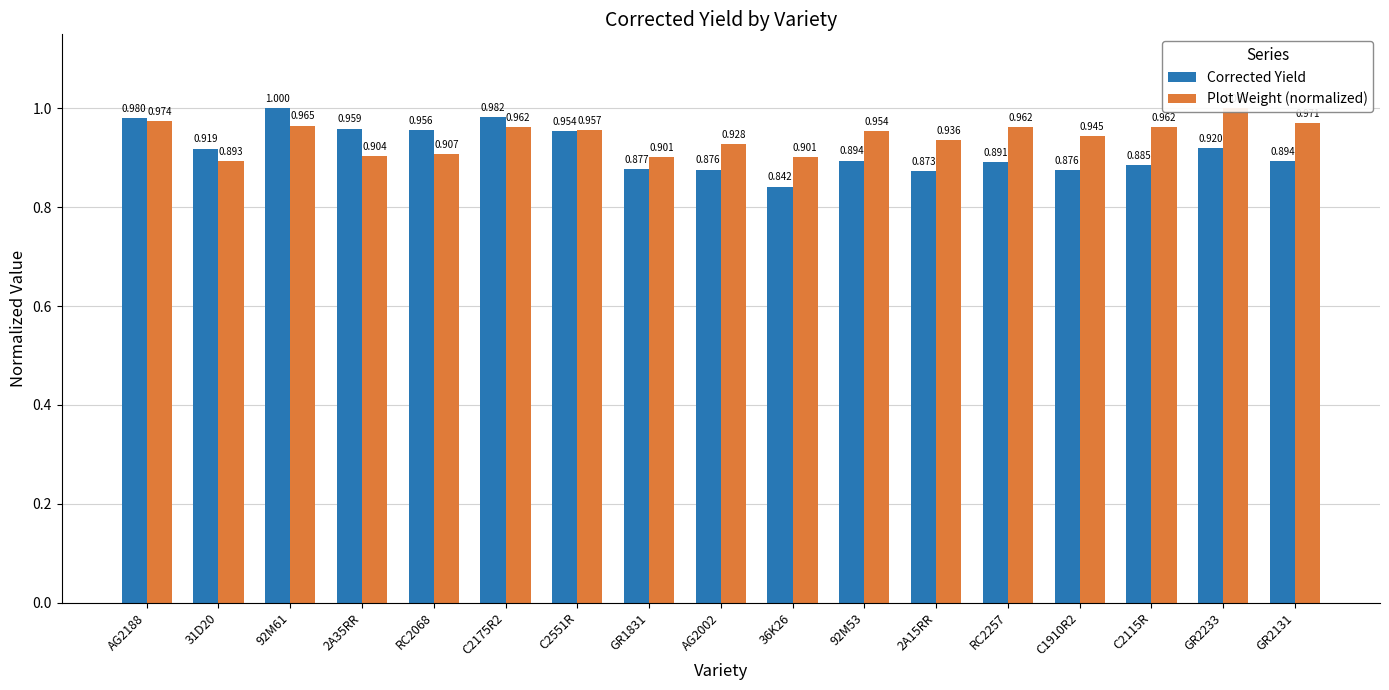

Where is Corrected Yield nearest to the value 0?

36K26